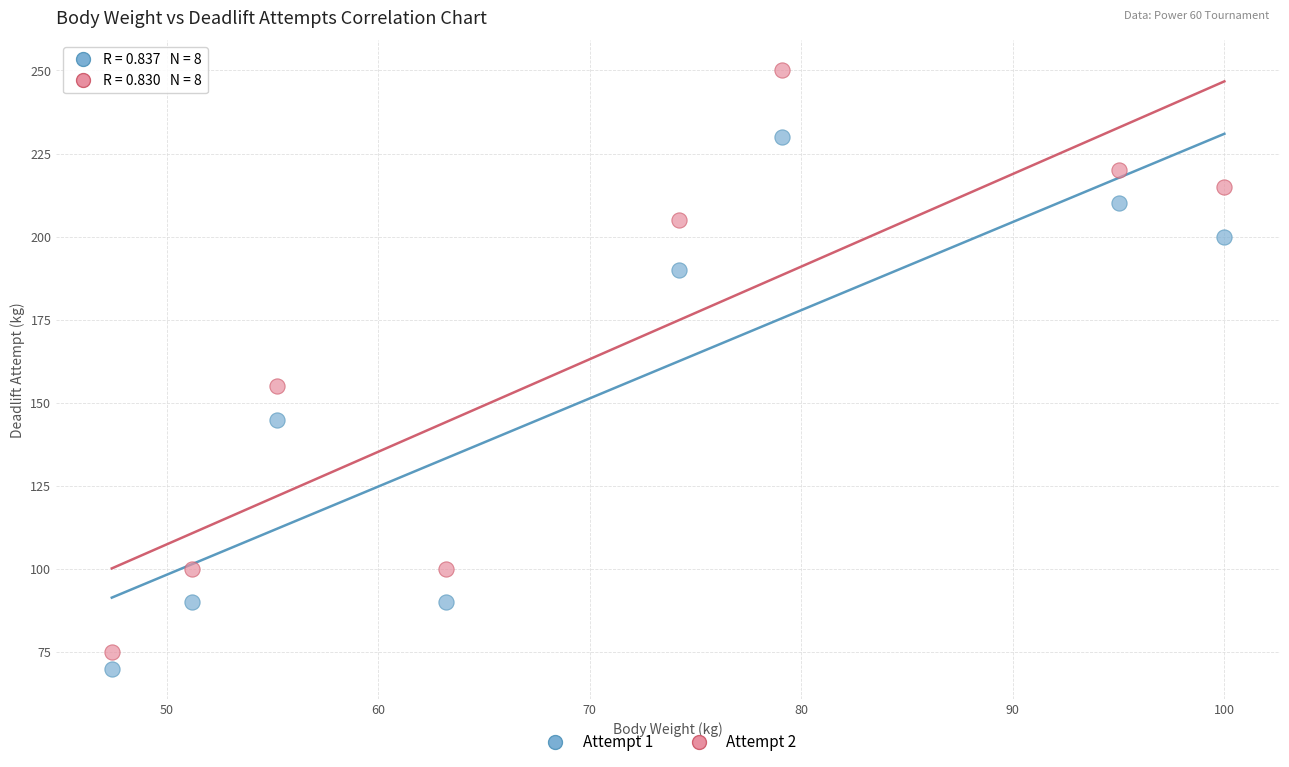

Which series has the largest Y range (max minus min)?

Attempt 2